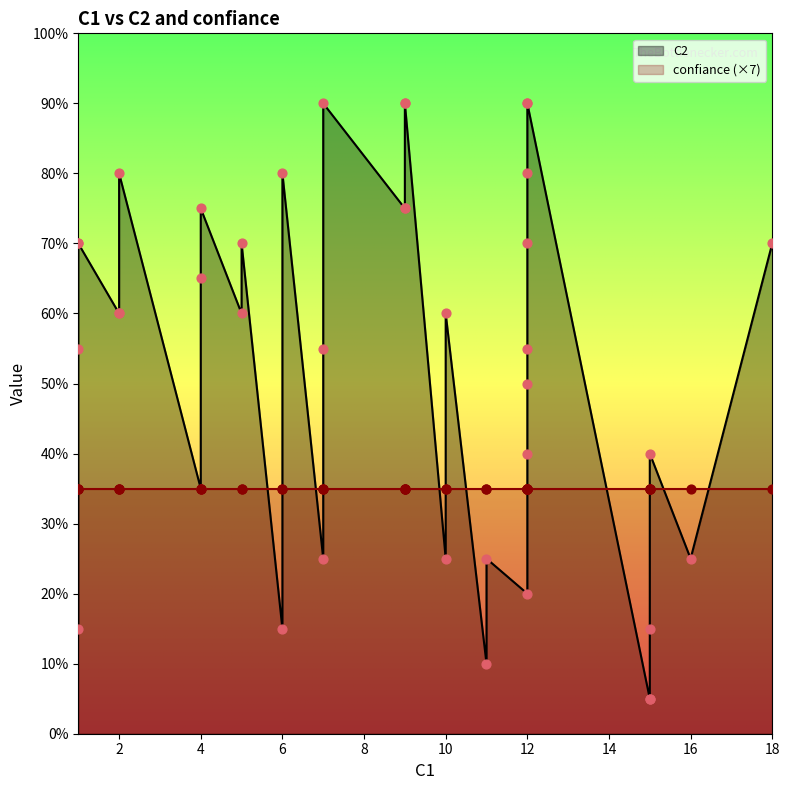

Which series contains the lowest Y value?

C2